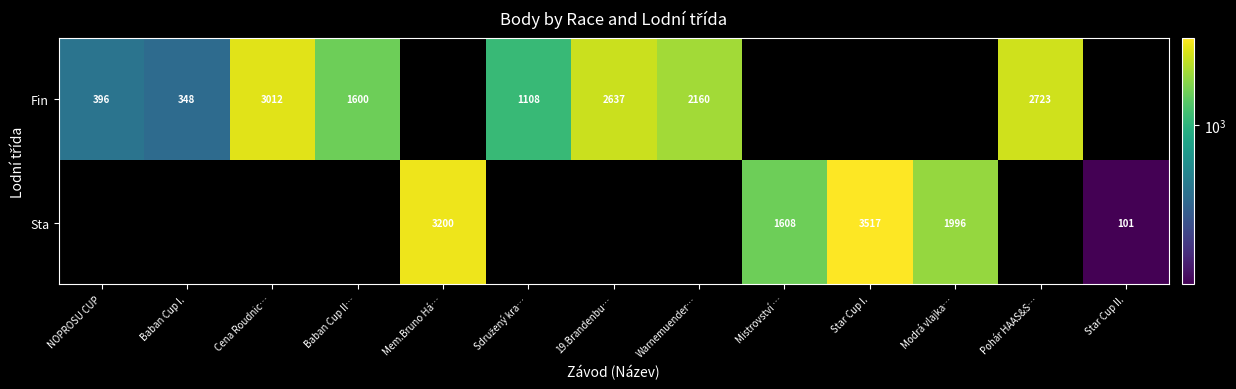

How many data points does each series have?

13